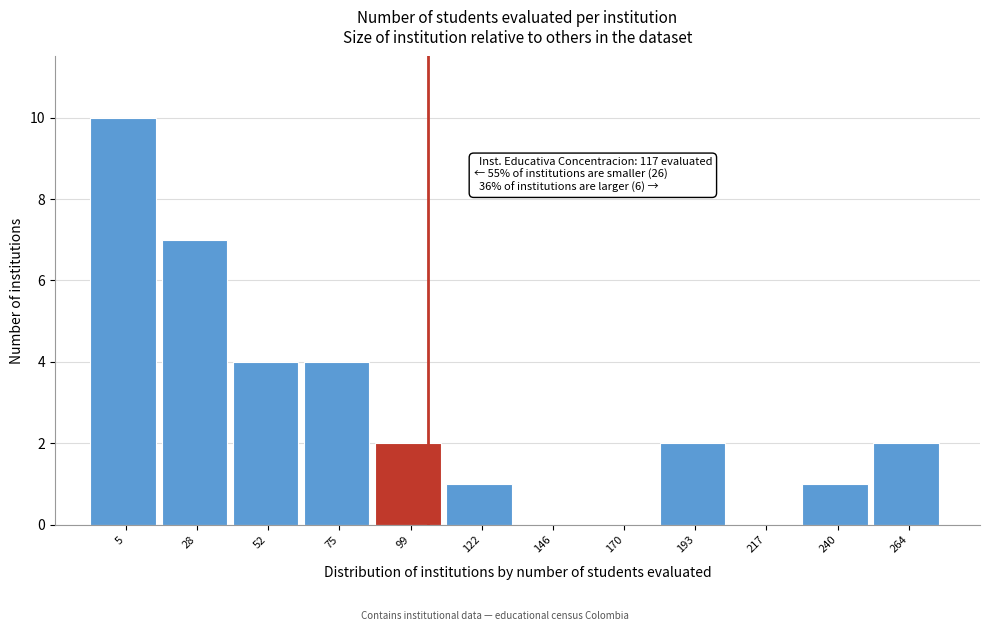

Reading right to left, list all the values displayed in this chart.

264=2	240=1	217=0	193=2	170=0	146=0	122=1	99=2	75=4	52=4	28=7	5=10